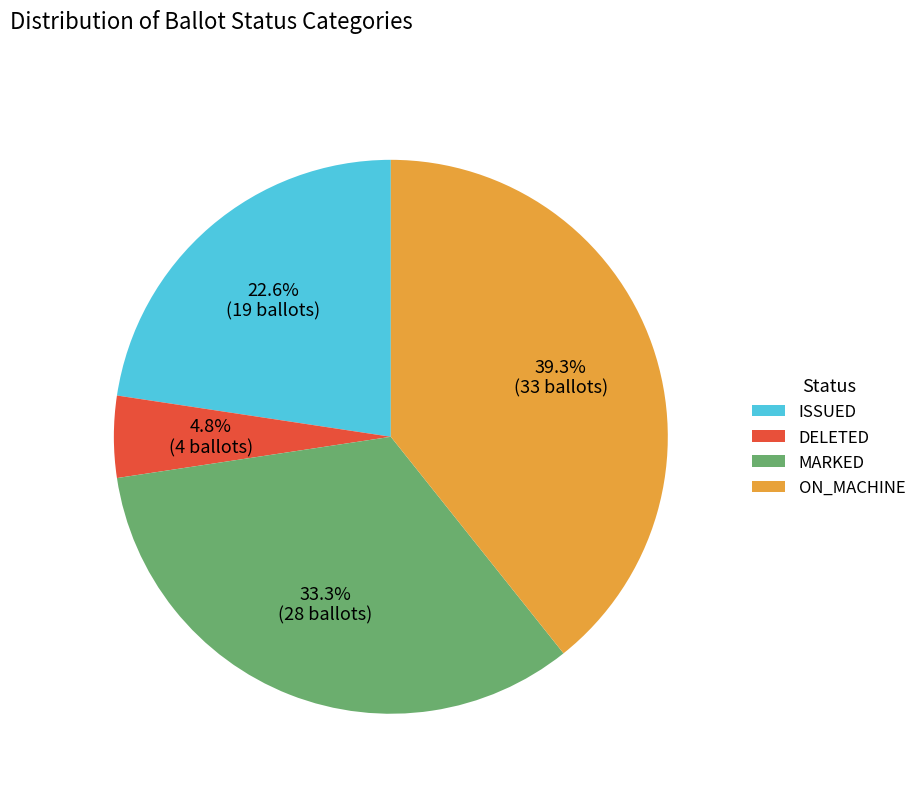

Does any single category account for the majority?

No